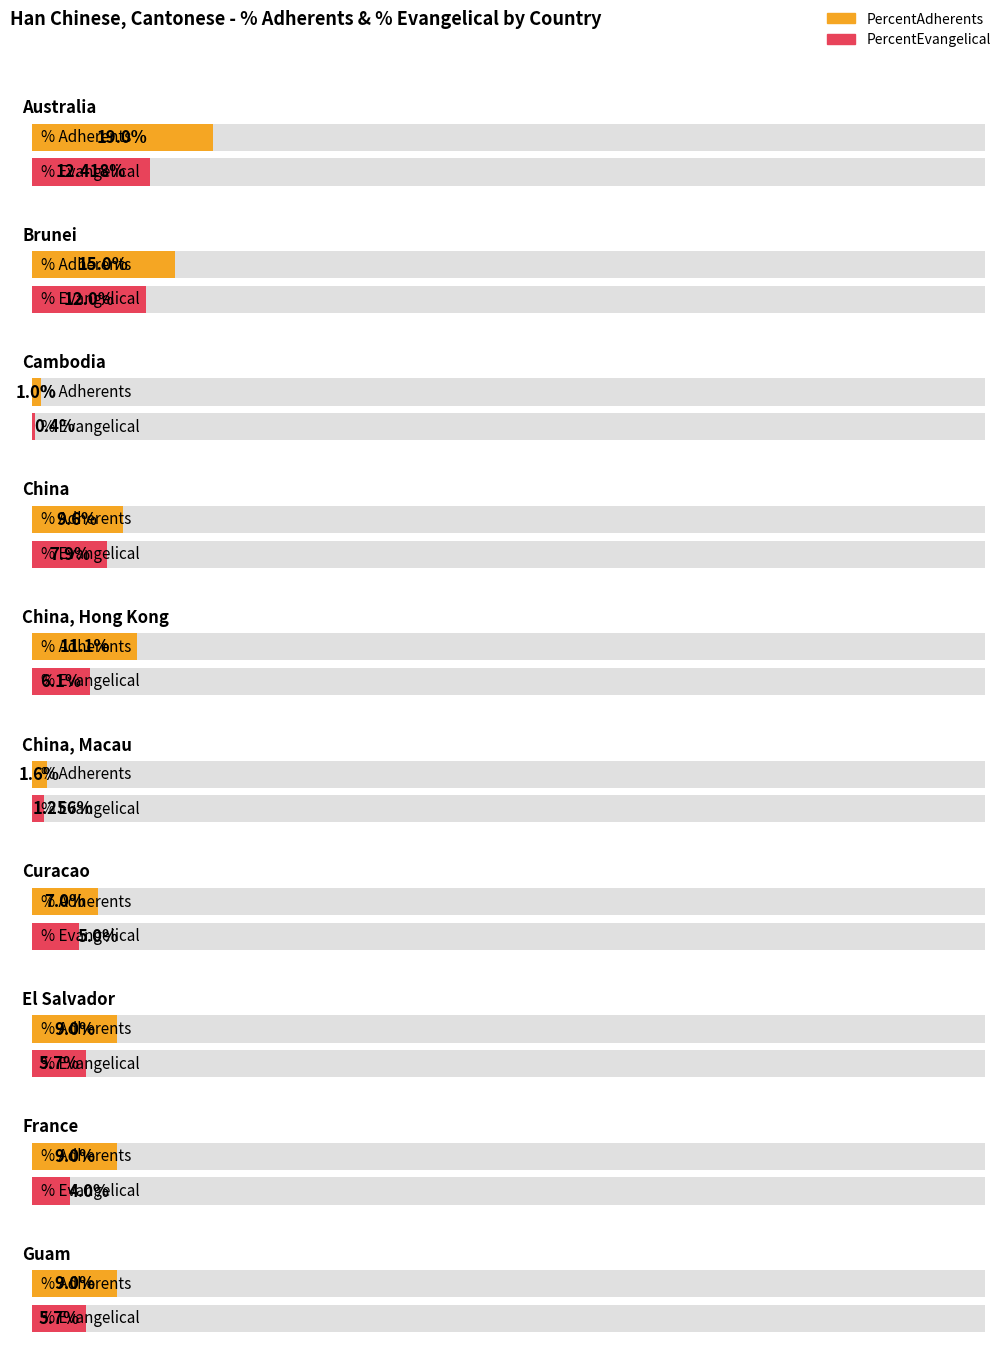

Is it true that PercentAdherents equals 11.9 at France?

False